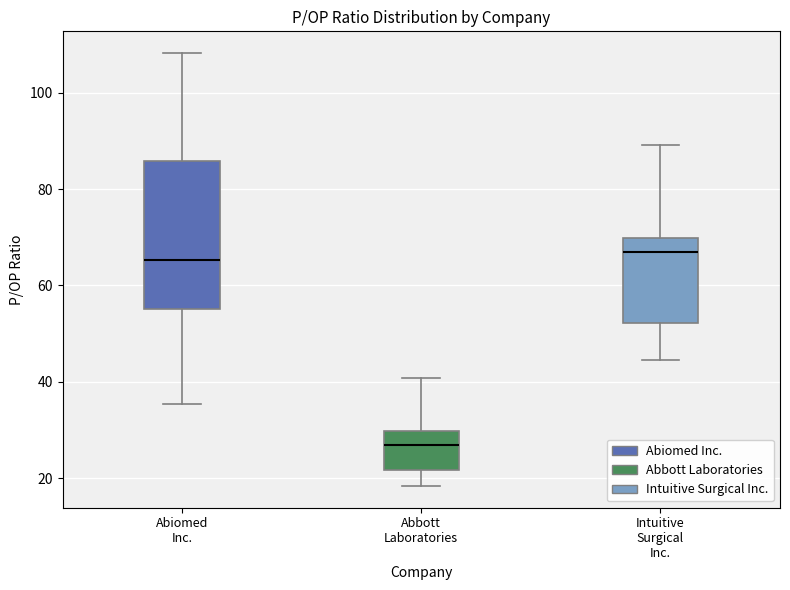

Which box is the tallest, from its lower edge to its upper edge?

Abiomed Inc.